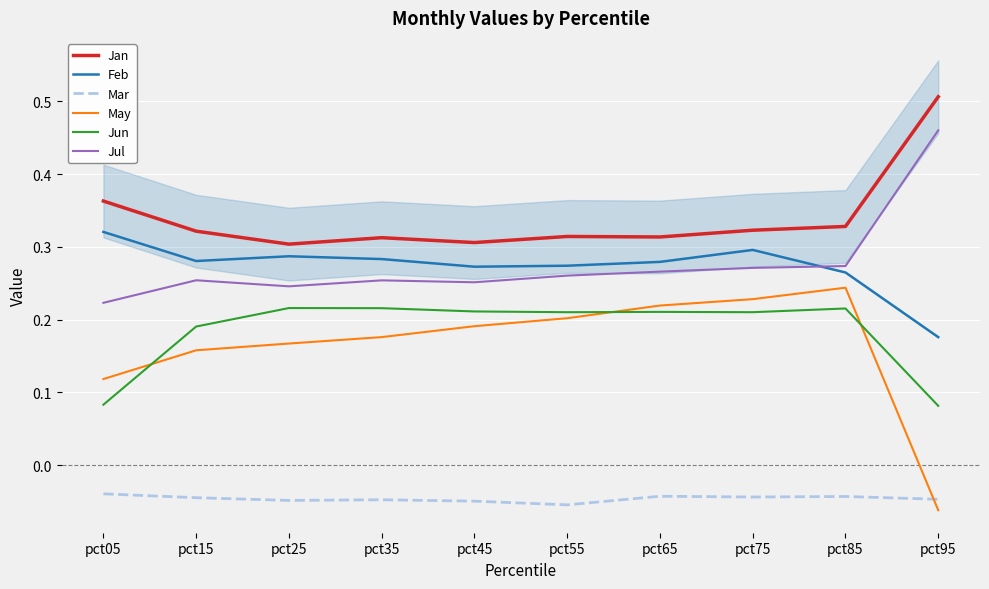

True or false: Feb has more than 2 points higher than both neighbors.

False